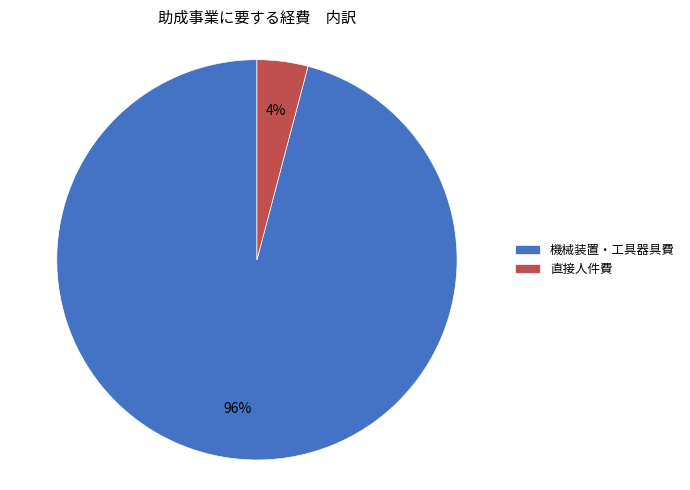

Does 機械装置・工具器具費 account for over 50% of the chart?

Yes